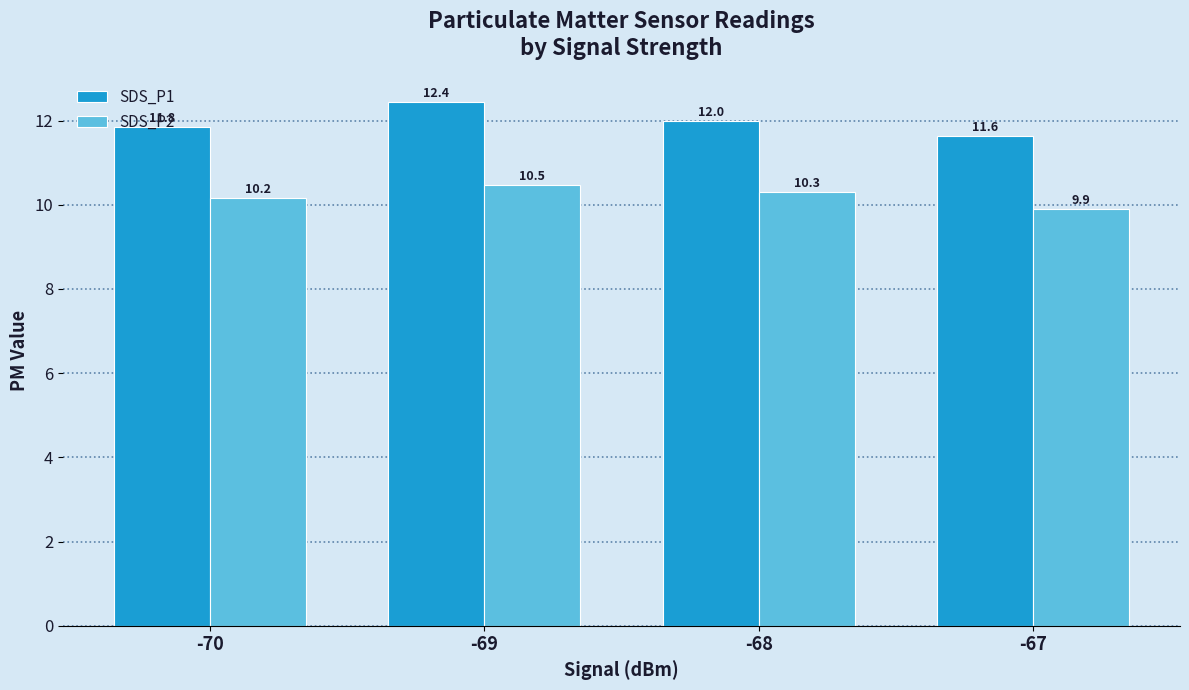

What is the difference between the SDS_P1 values at -67 and -70?

0.2